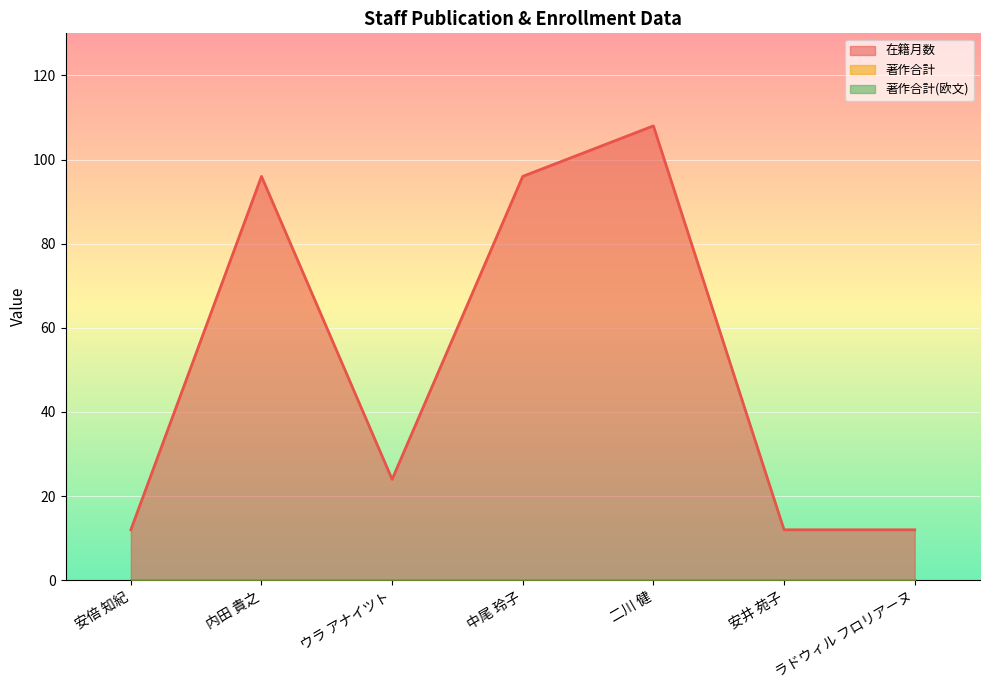

Where is 在籍月数 nearest to the value 60?

内田 貴之